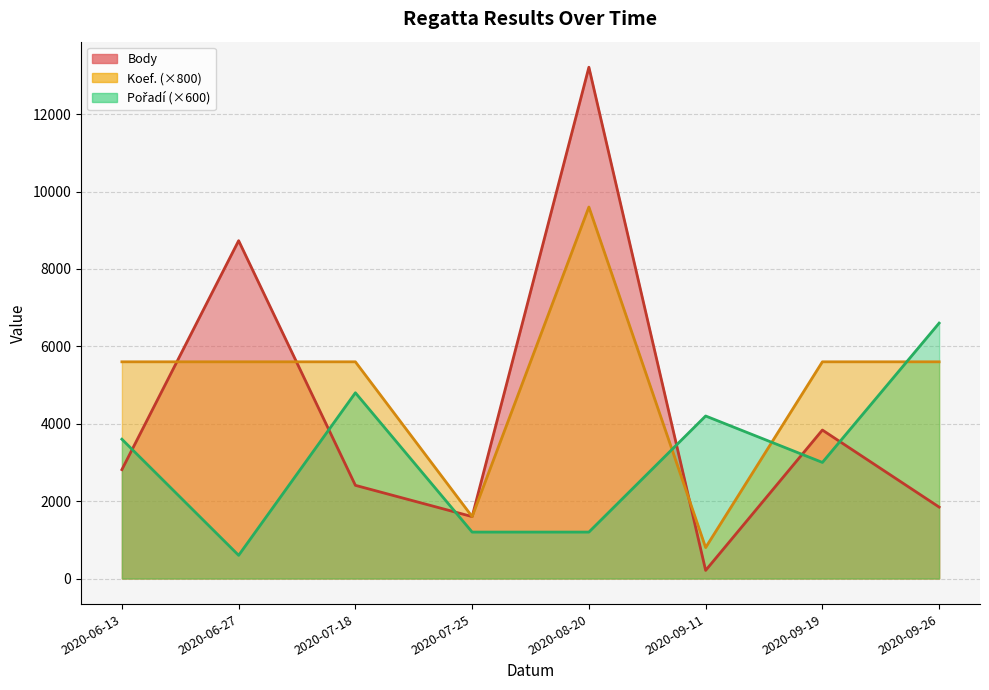

What is the spread (max minus min) of values at 2020-09-11?

3990